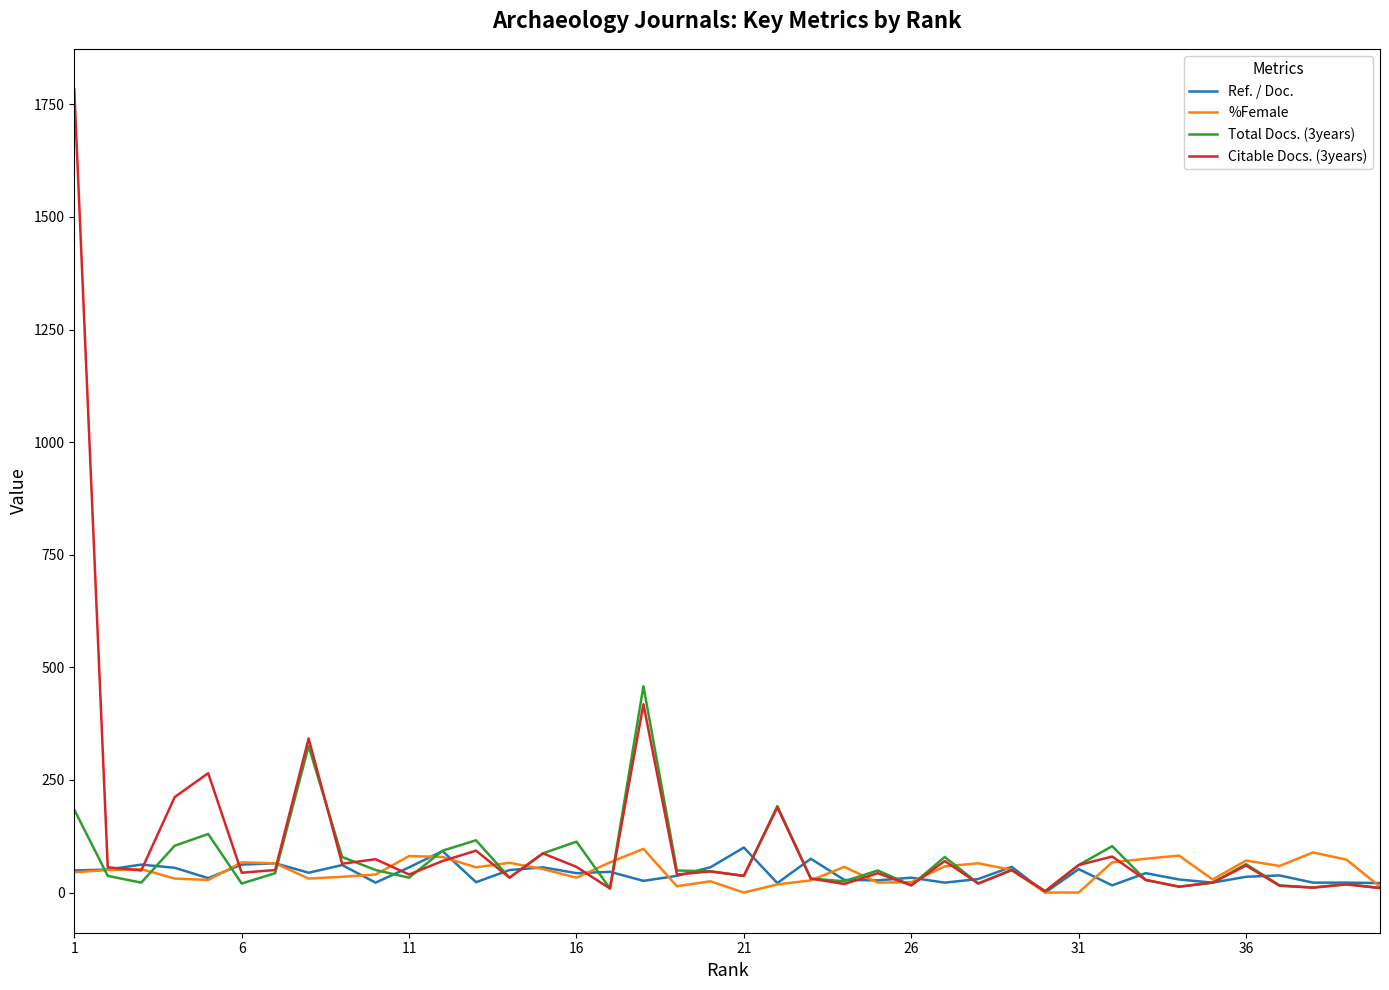

Which series has the widest spread of values?

Citable Docs. (3years)